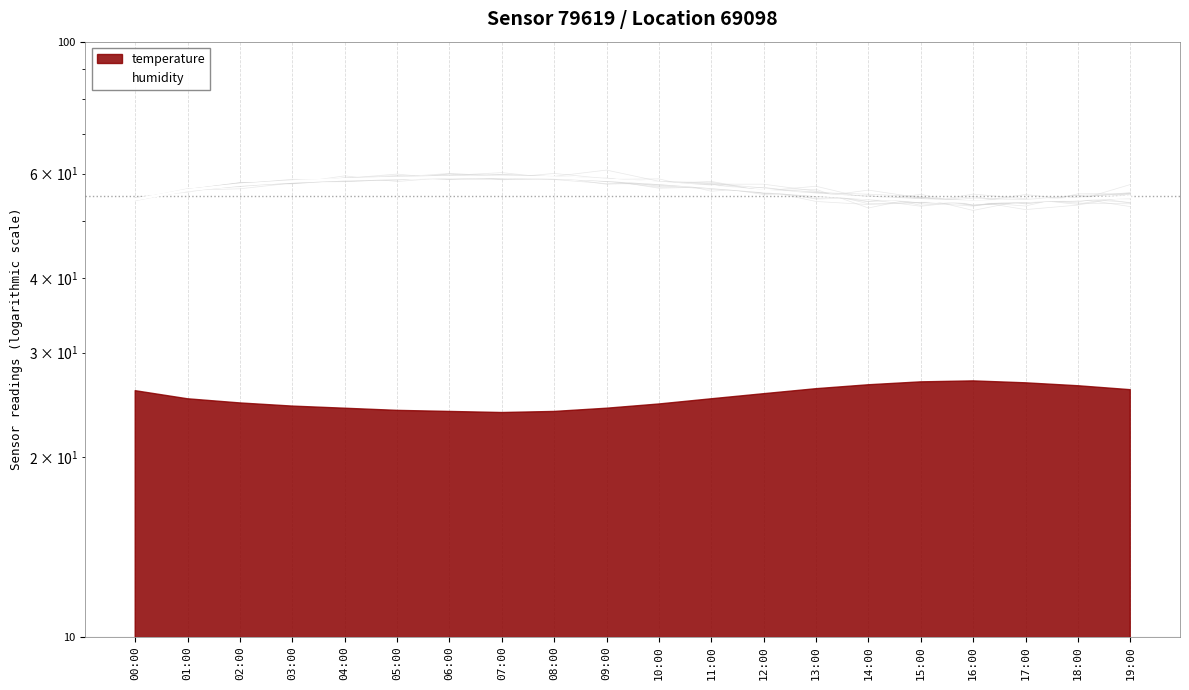

At which category does the chart reach its minimum across all series?

16:00